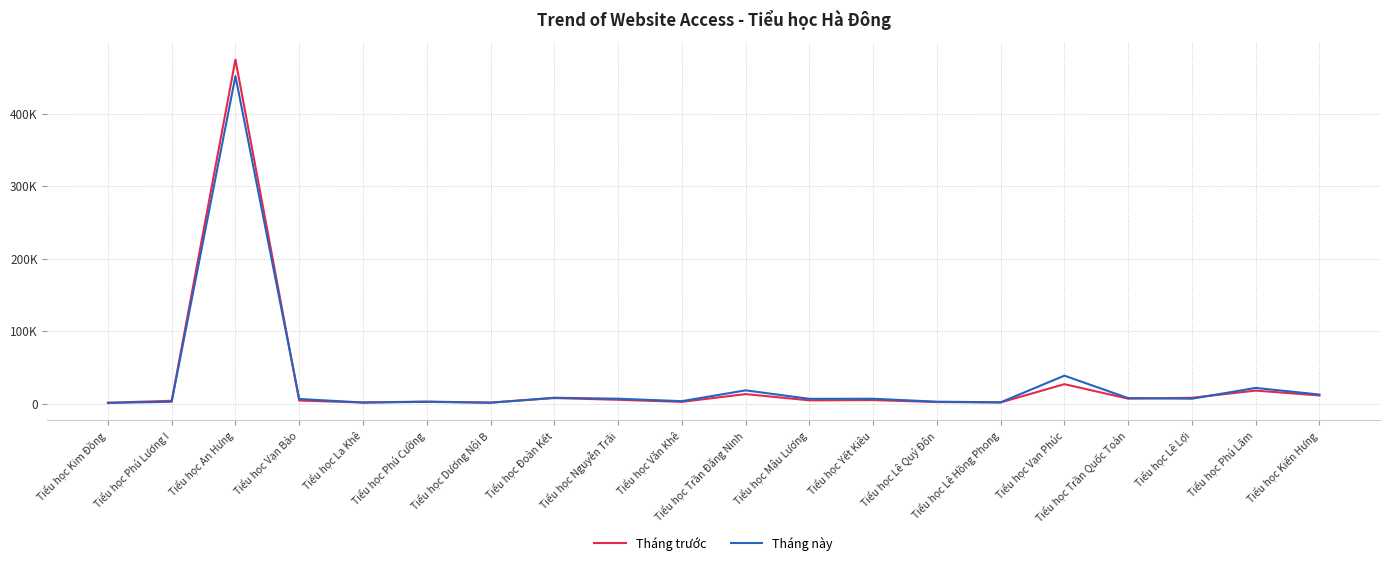

What is the difference between the second highest and minimum values in the Tháng trước series?

25619